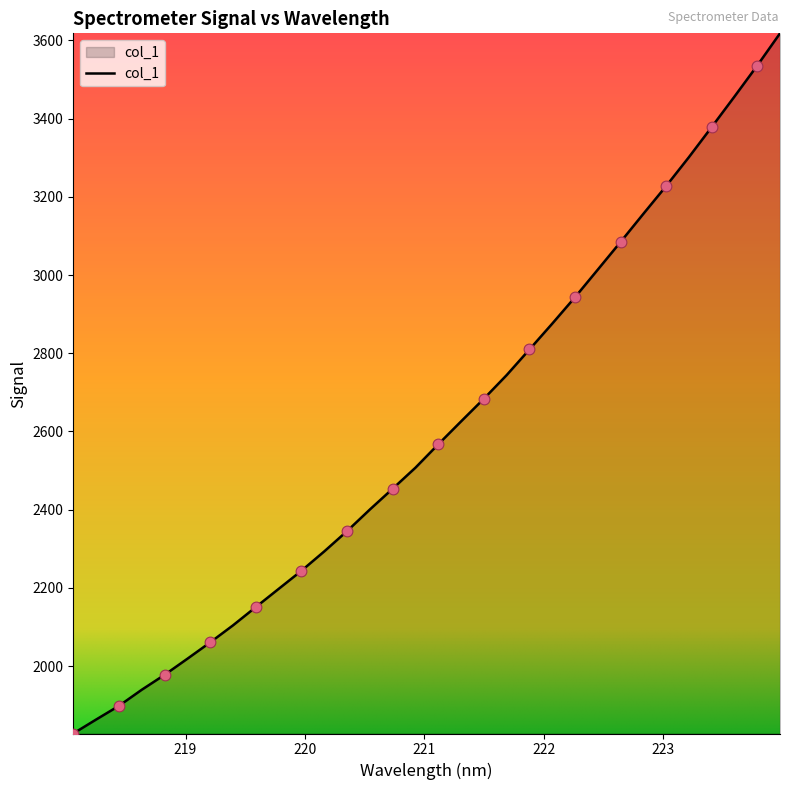

What is the greatest value displayed?

3617.9